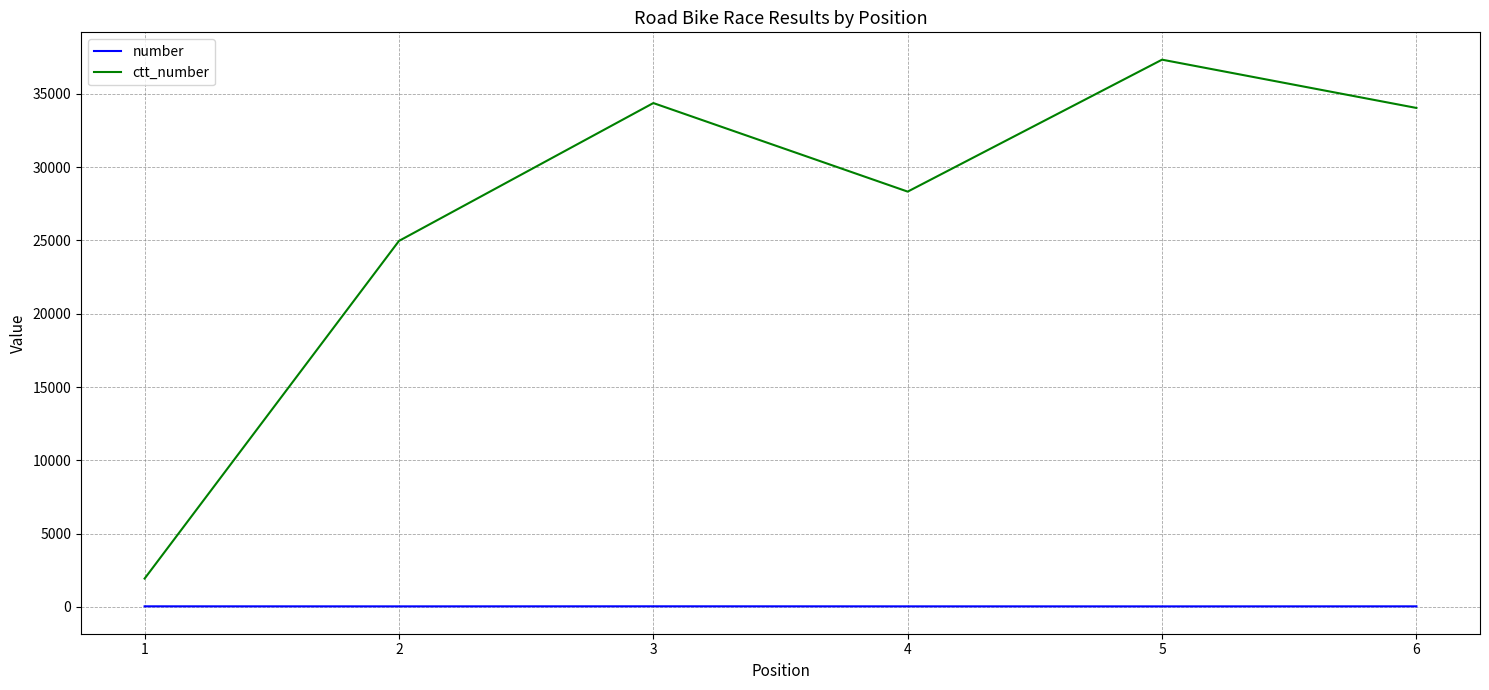

Is it true that number equals 41 at 4?

True